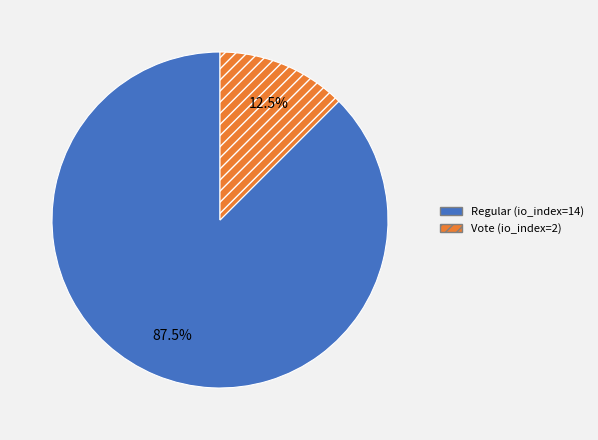

Which slice is the smallest?

Vote (io_index=2)